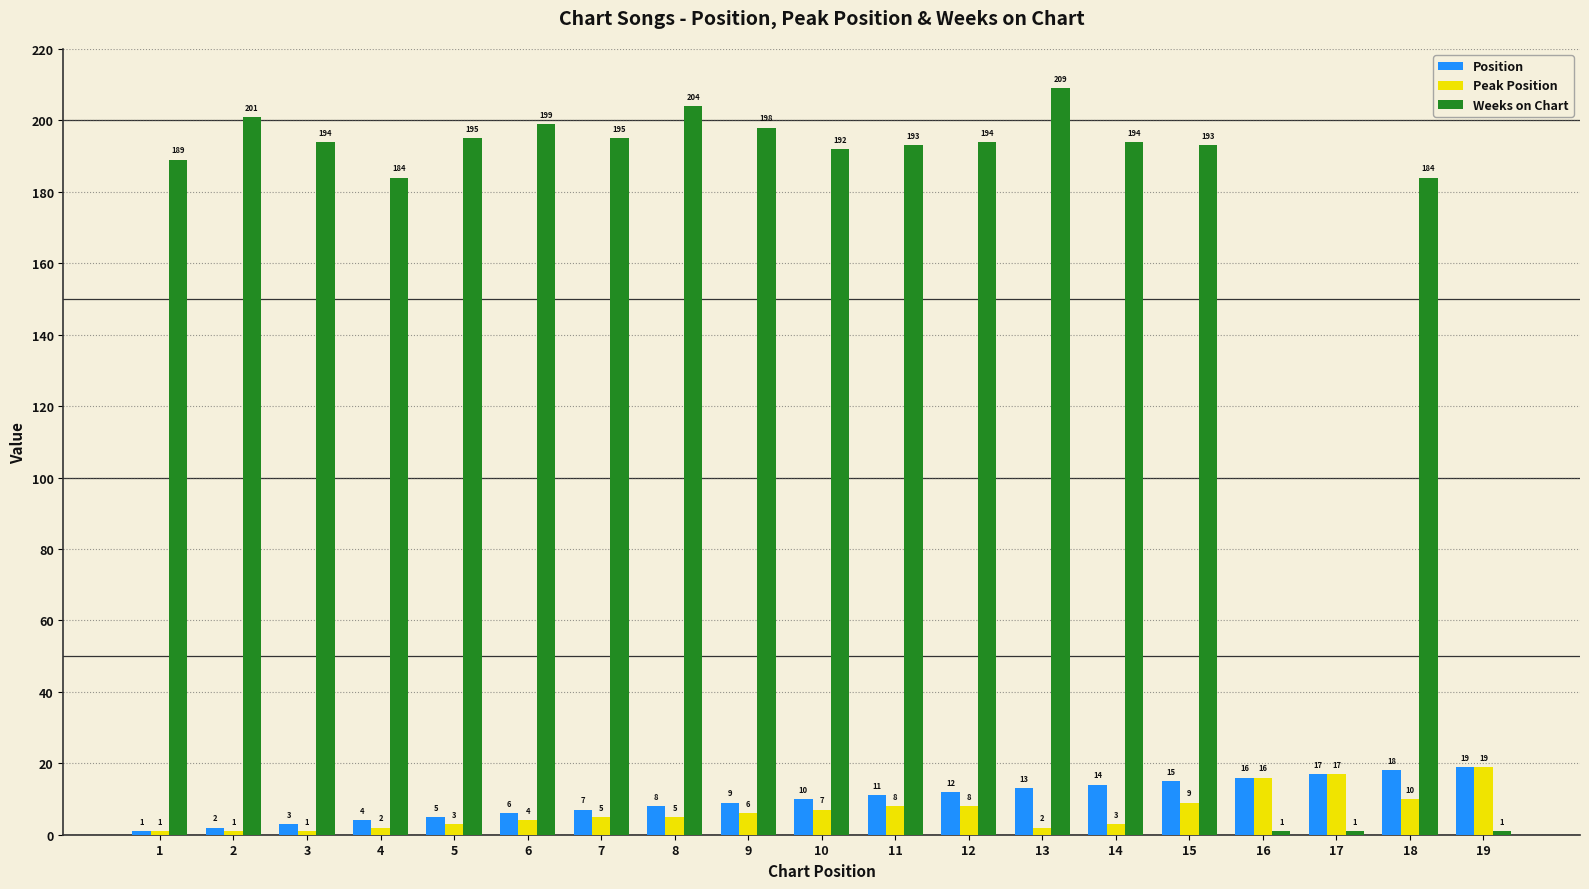

Is it true that Peak Position equals 9 at 15?

True